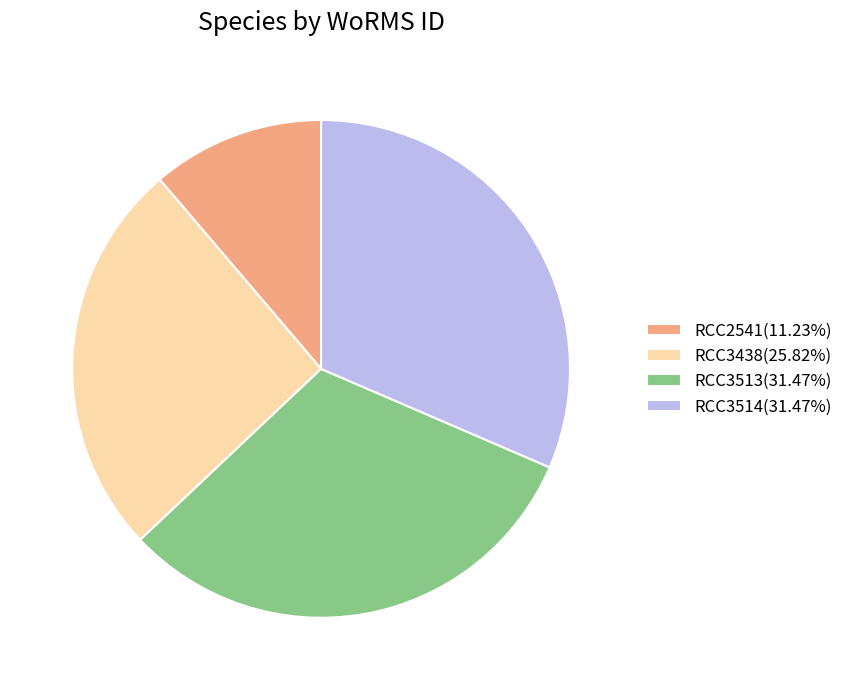

Does RCC2541(11.23%) represent more than half of the total?

No